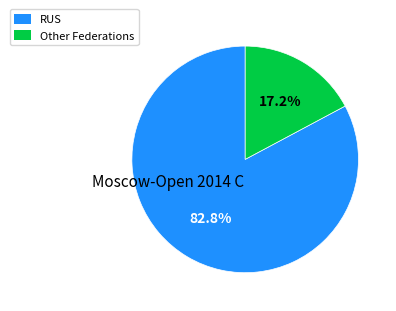

Which slice represents more than half of the pie?

RUS